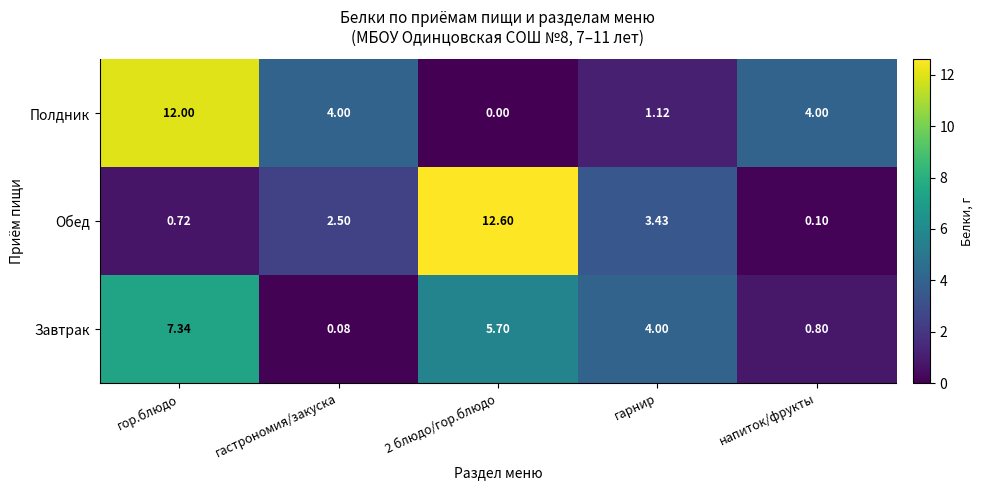

At гарнир, list the series in order from largest to smallest.

Завтрак, Обед, Полдник